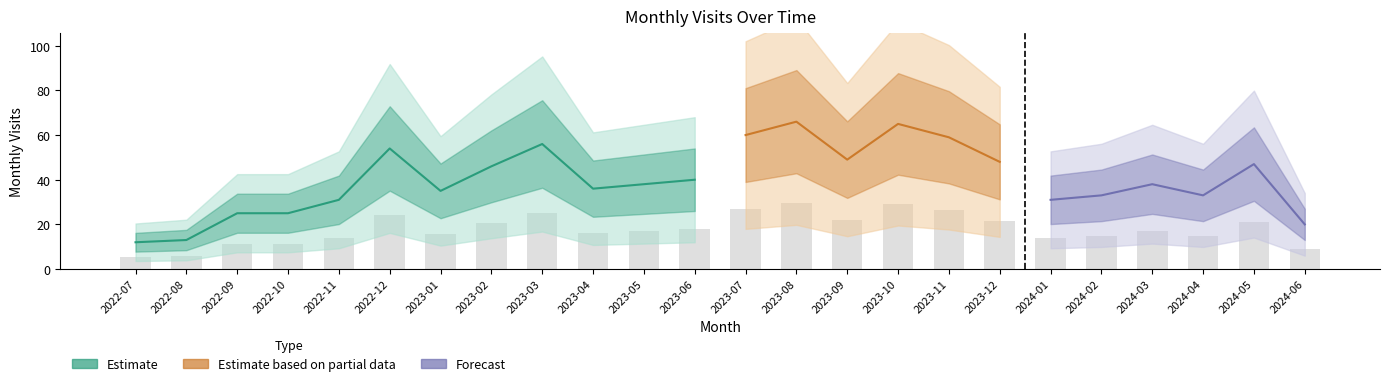

What is the difference between the maximum and minimum values?

24.3